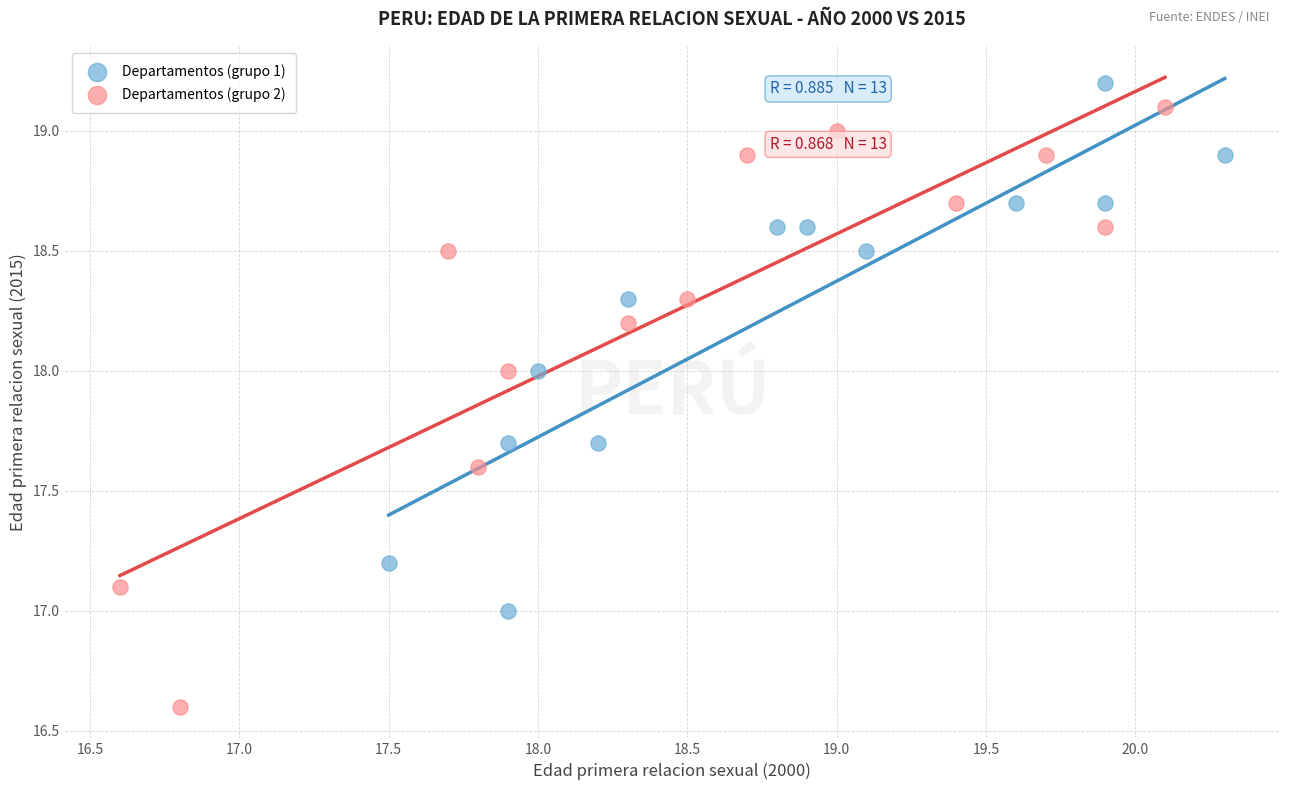

Which series contains the lowest Y value?

Departamentos (grupo 2)